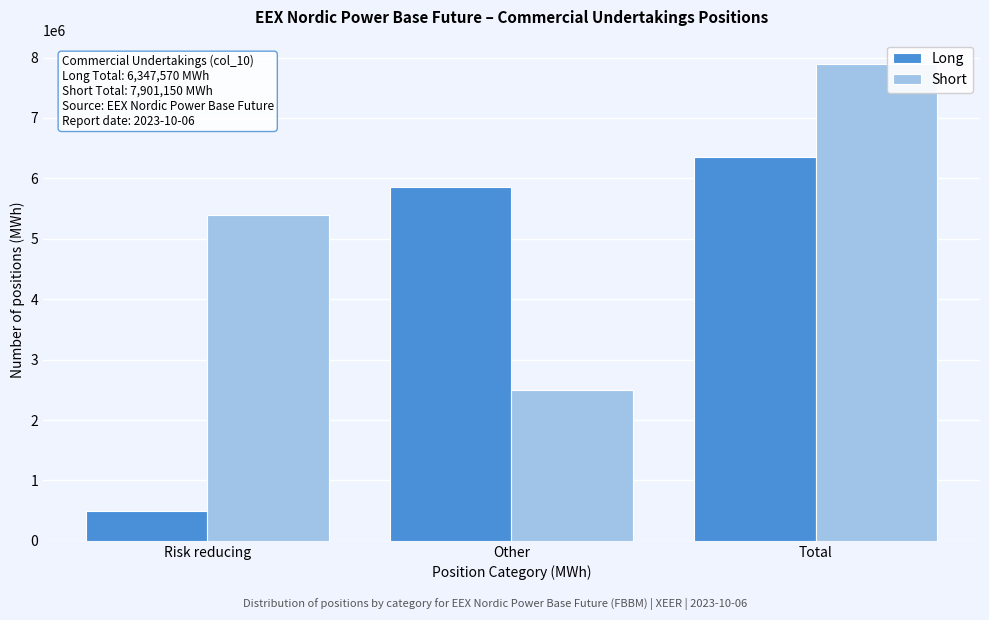

Reading left to right, what are all the values shown in this chart?

Long: 493444	5854126	6347570
Short: 5399845	2501305	7901150